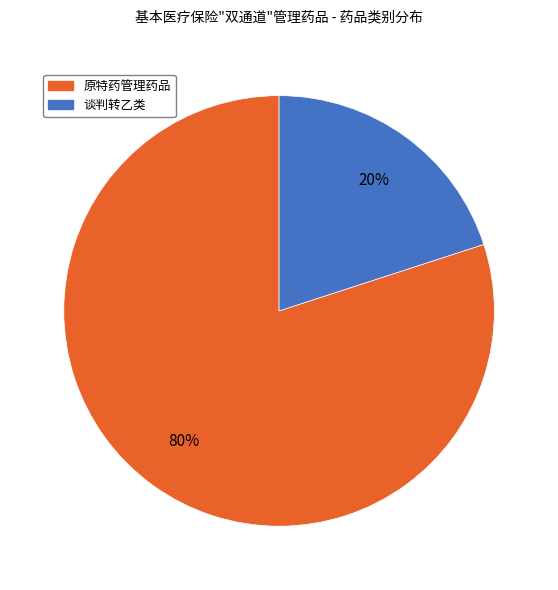

Do 原特药管理药品 and 谈判转乙类 together represent more than half of the pie?

Yes